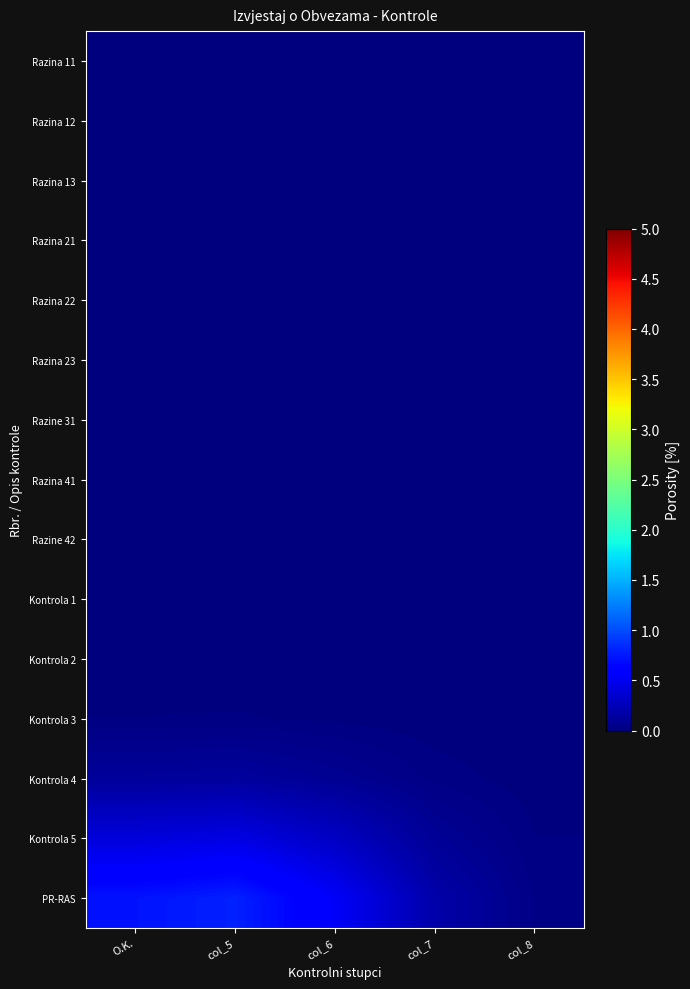

Which series has the widest spread of values?

PR-RAS